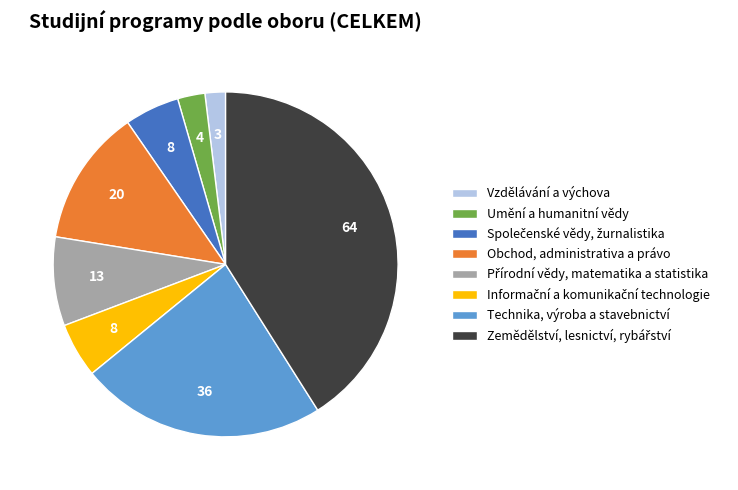

Which slice is the smallest?

Vzdělávání a výchova